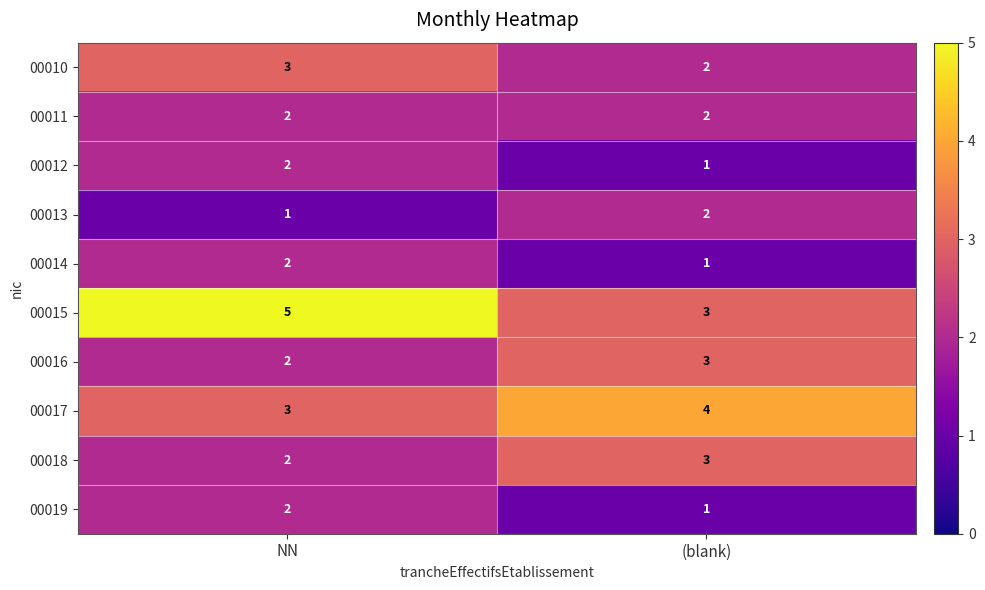

What is the sum of all 00015 values?

8